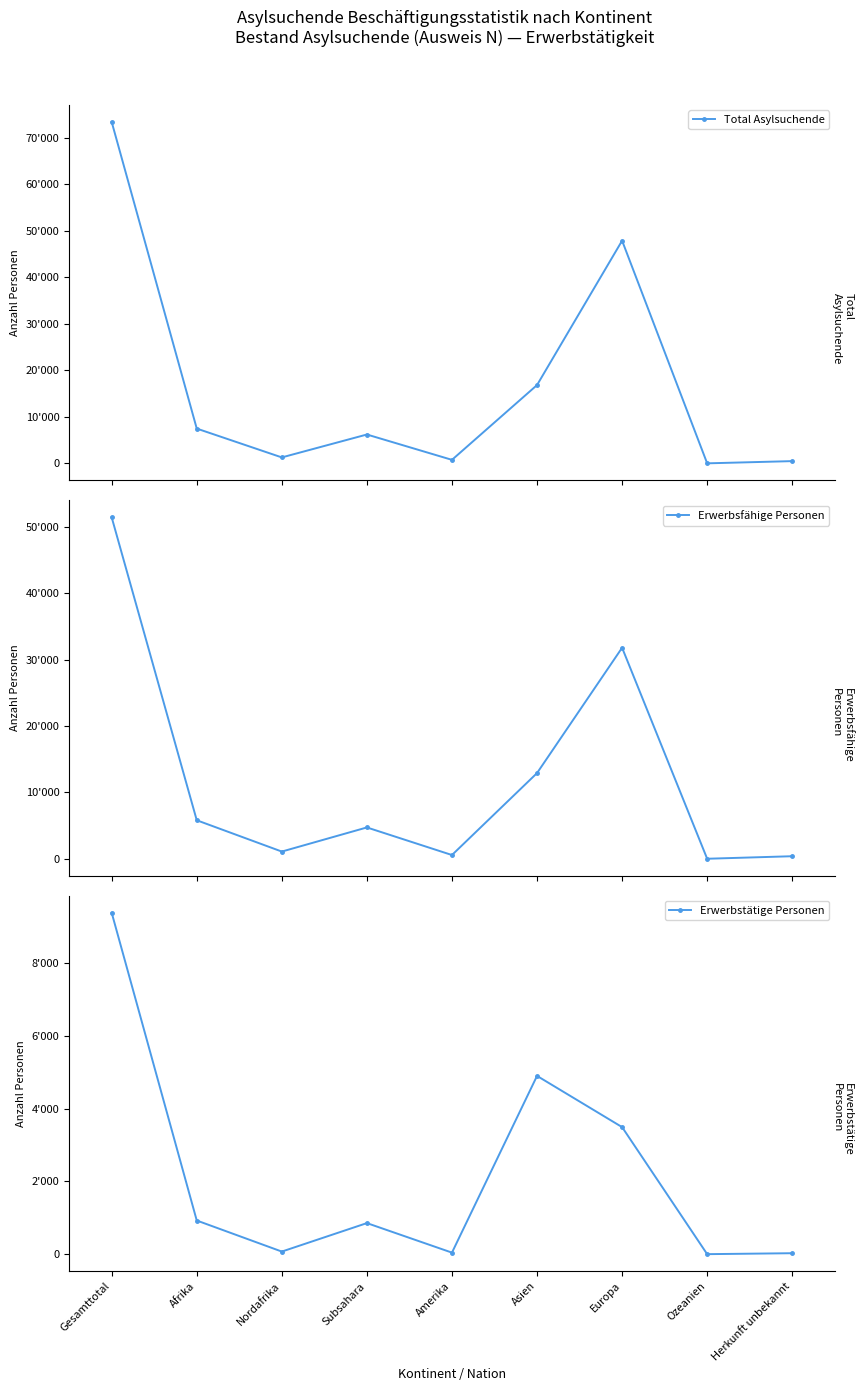

Which series has the widest spread of values?

Total Asylsuchende